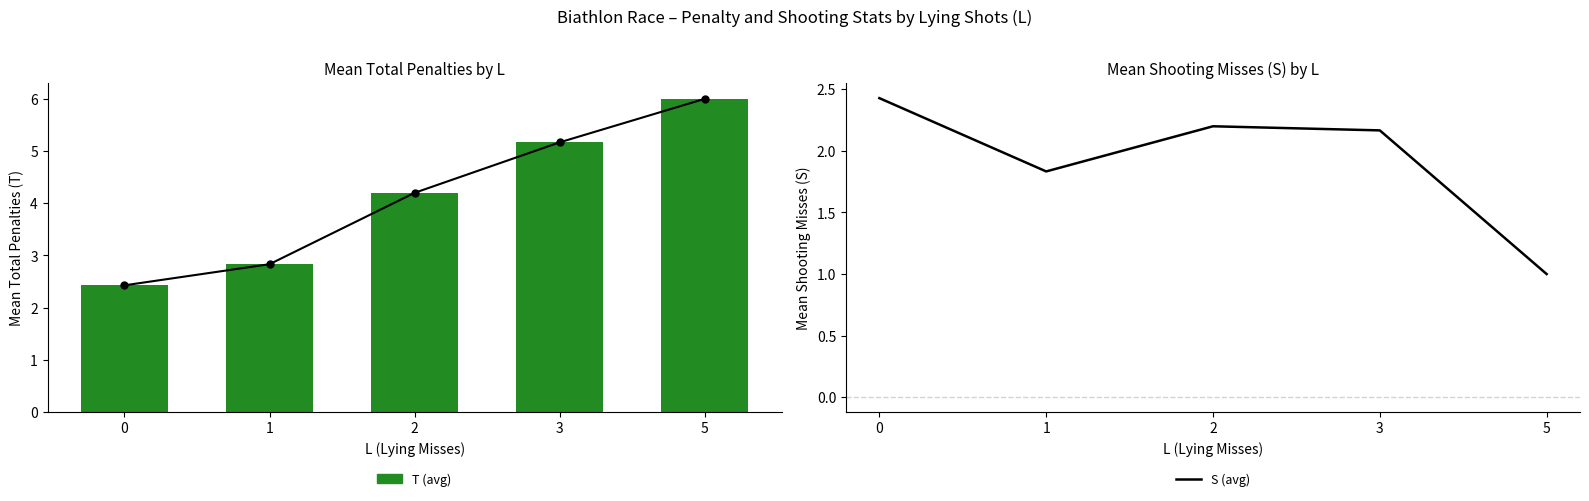

Between 5 and 2, which is larger?

5